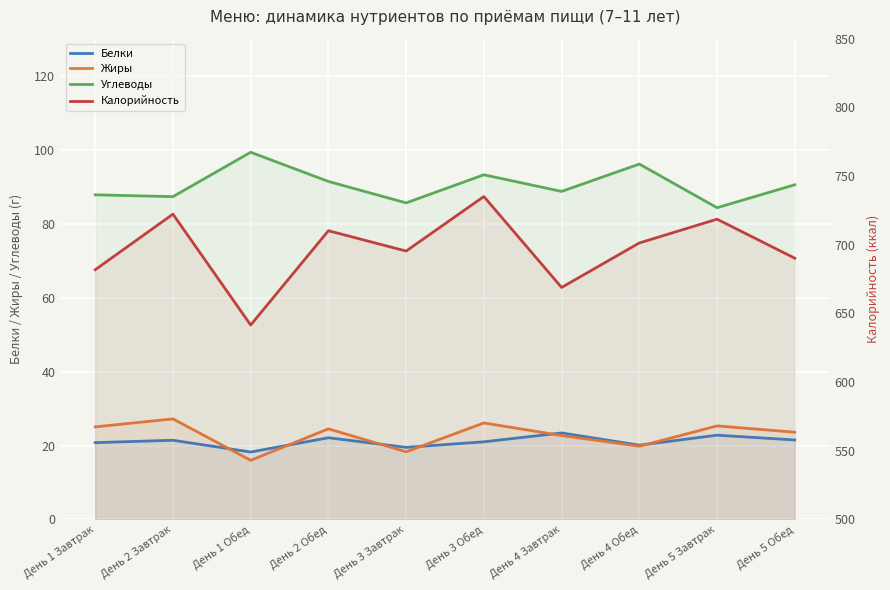

List the series in order of their peak value, highest first.

Калорийность, Углеводы, Жиры, Белки